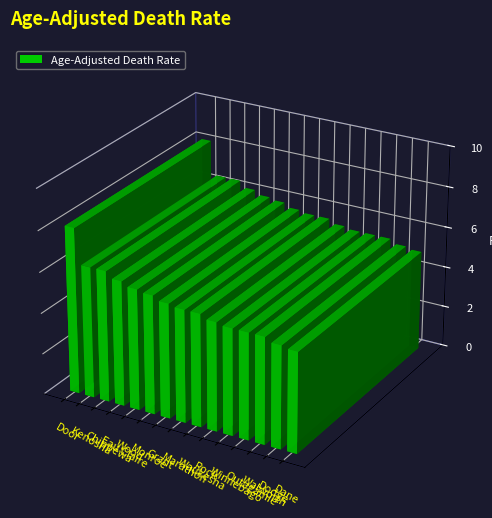

What position from the right is Chippewa?

13